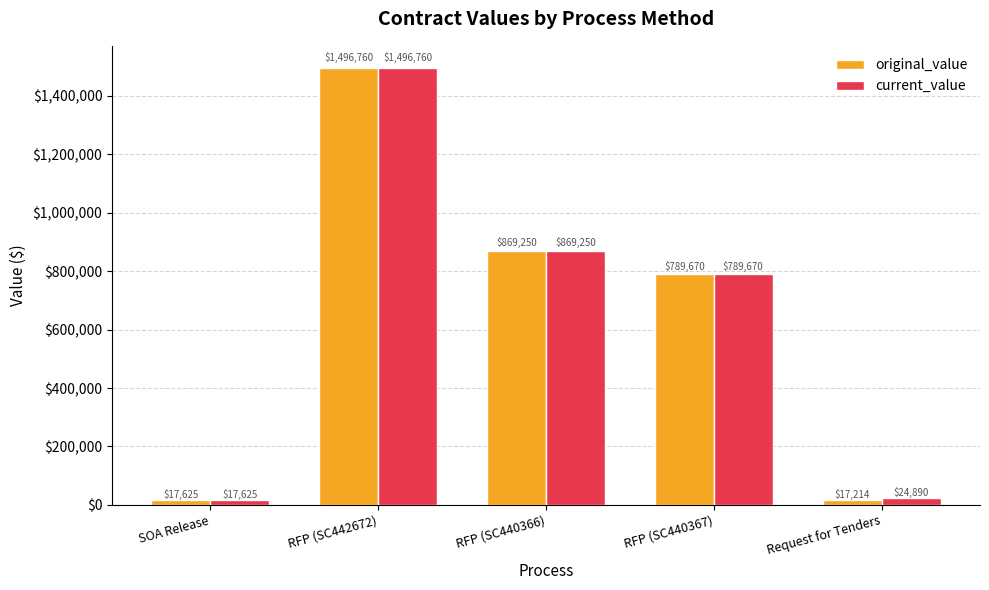

What is the value of the original_value bar at the 2nd from the left?

1496760.0